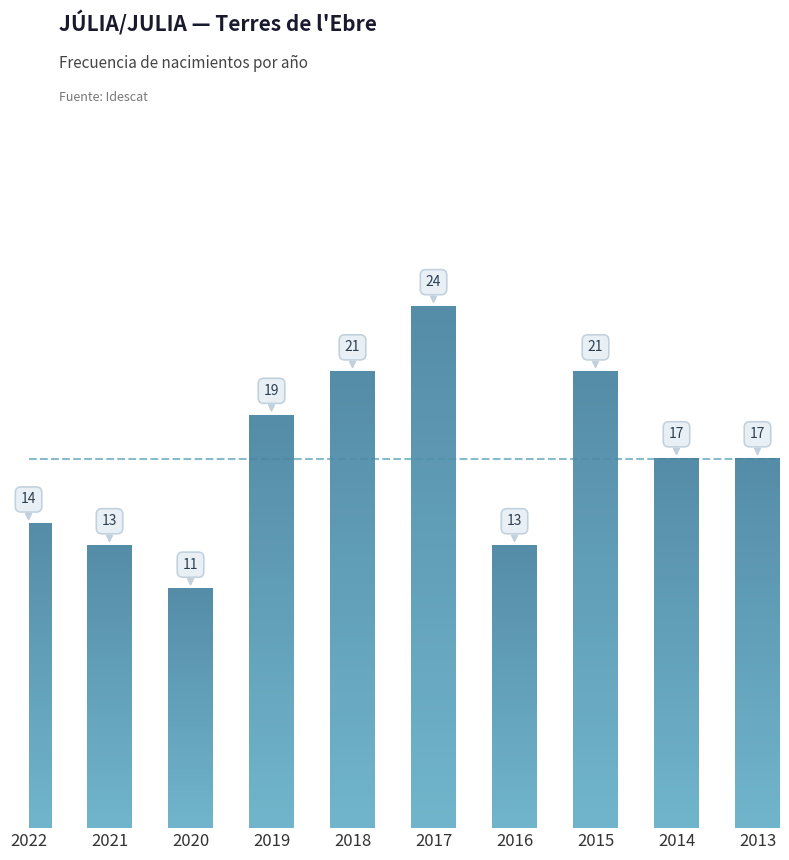

Reading left to right, what are all the values shown in this chart?

2022=14	2021=13	2020=11	2019=19	2018=21	2017=24	2016=13	2015=21	2014=17	2013=17